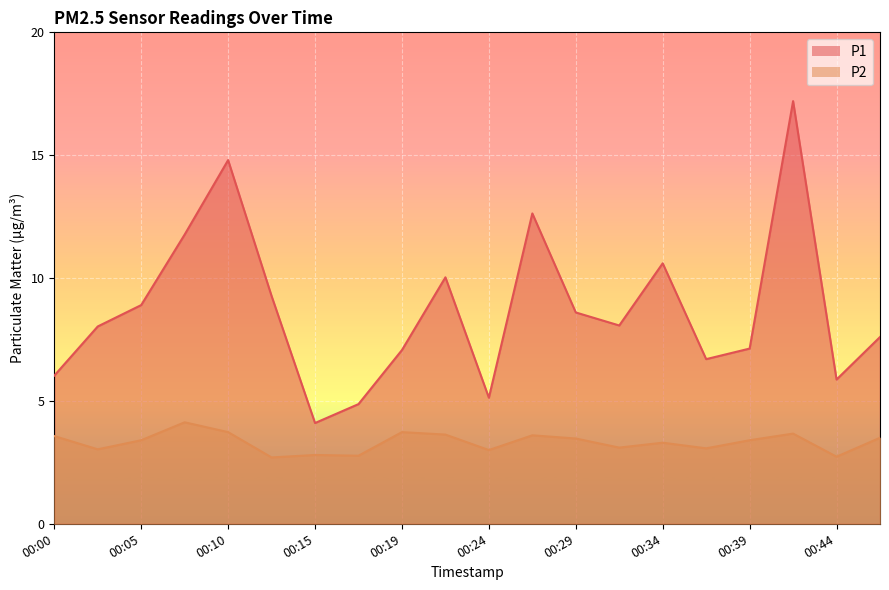

True or false: P1 and P2 intersect in this chart.

False